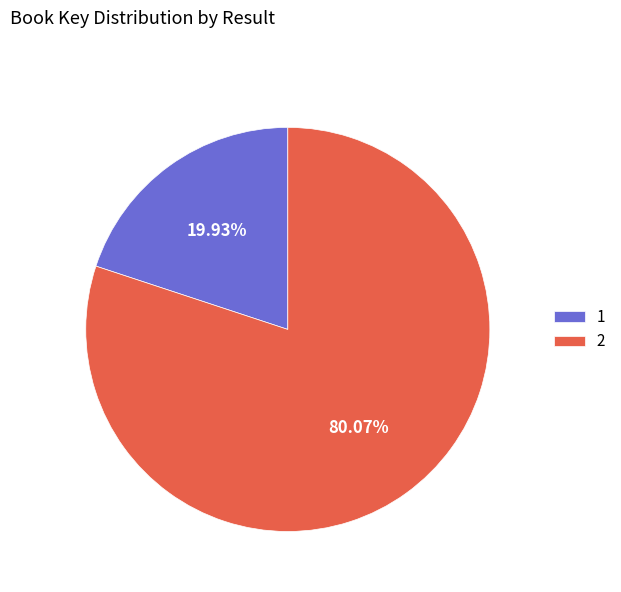

Does any single category account for the majority?

Yes